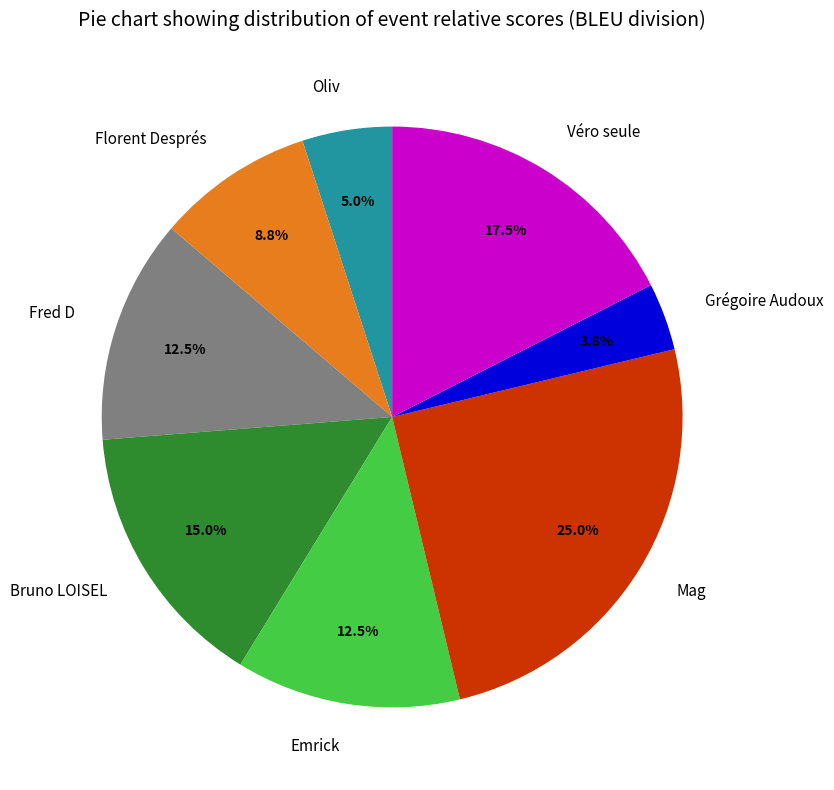

Does any single category account for the majority?

No